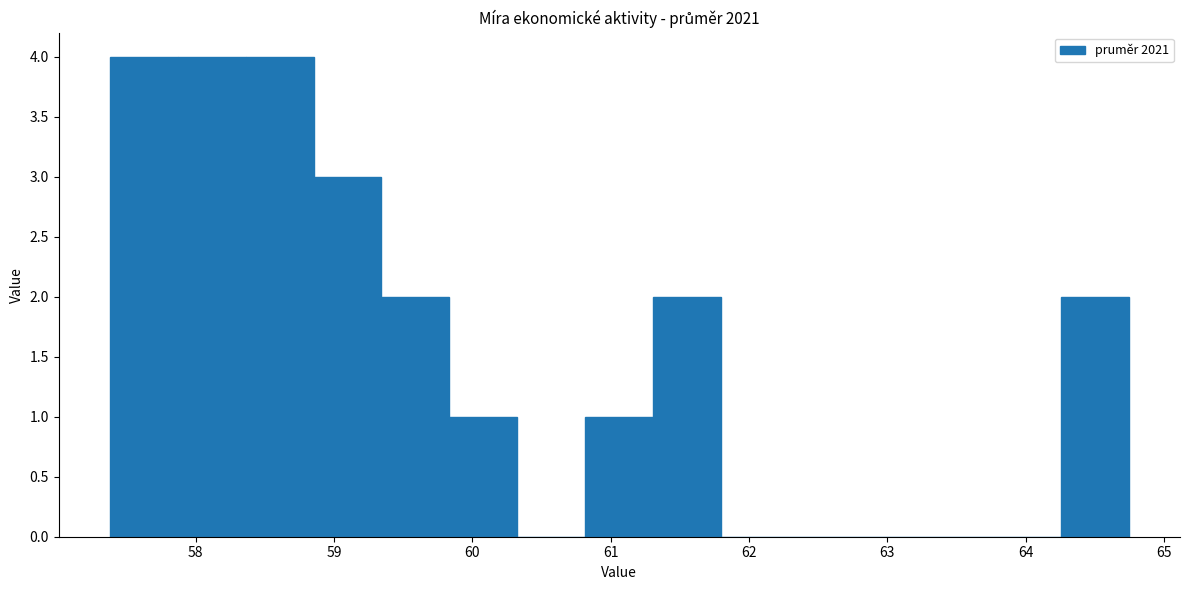

How tall is the bar that spans 60.8 to 61.3 on the x-axis? Neither the bar edges nor the heights are printed on the chart, so give them approximately, as read against the axes.

1